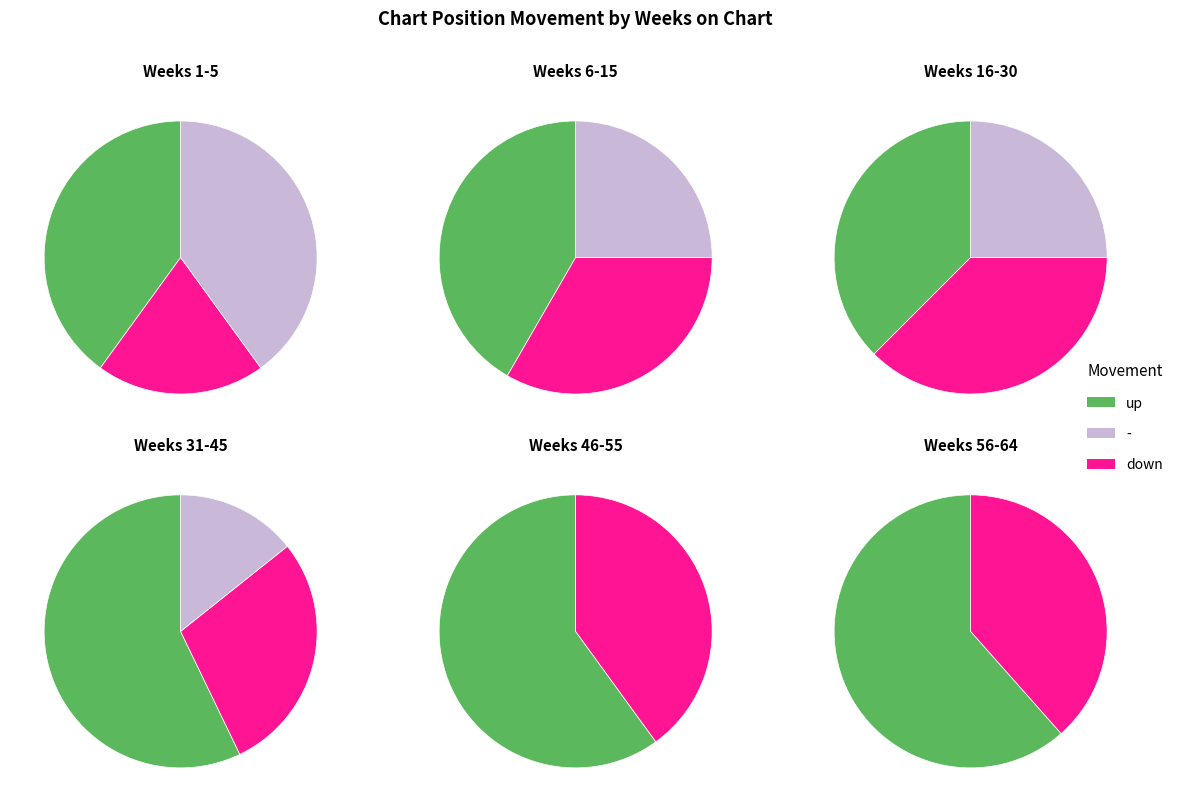

How many segments does this pie chart have?

3